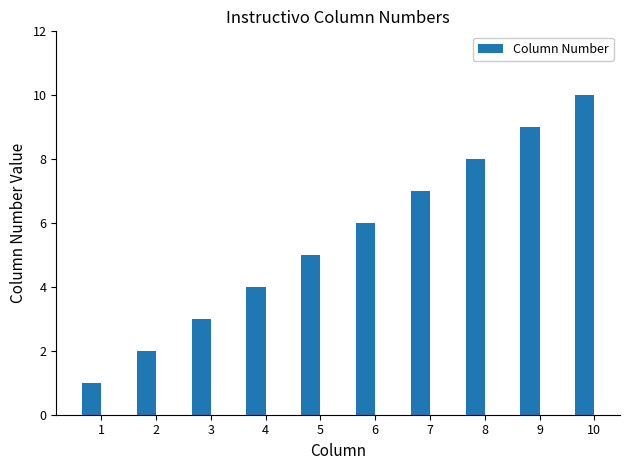

At which category does the chart reach its minimum across all series?

1